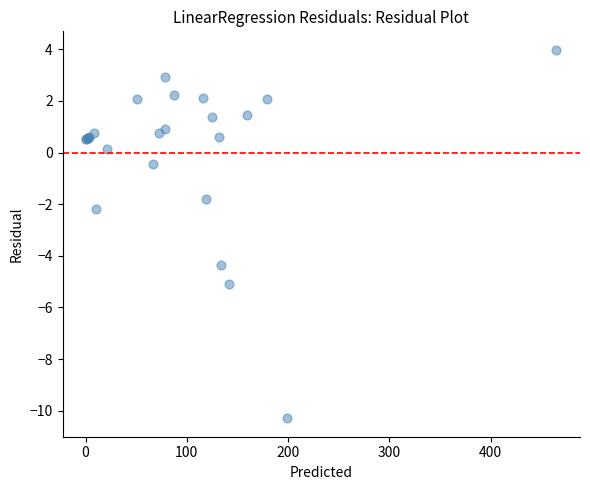

What Y value in the scatter plot is closest to -3?

-2.2